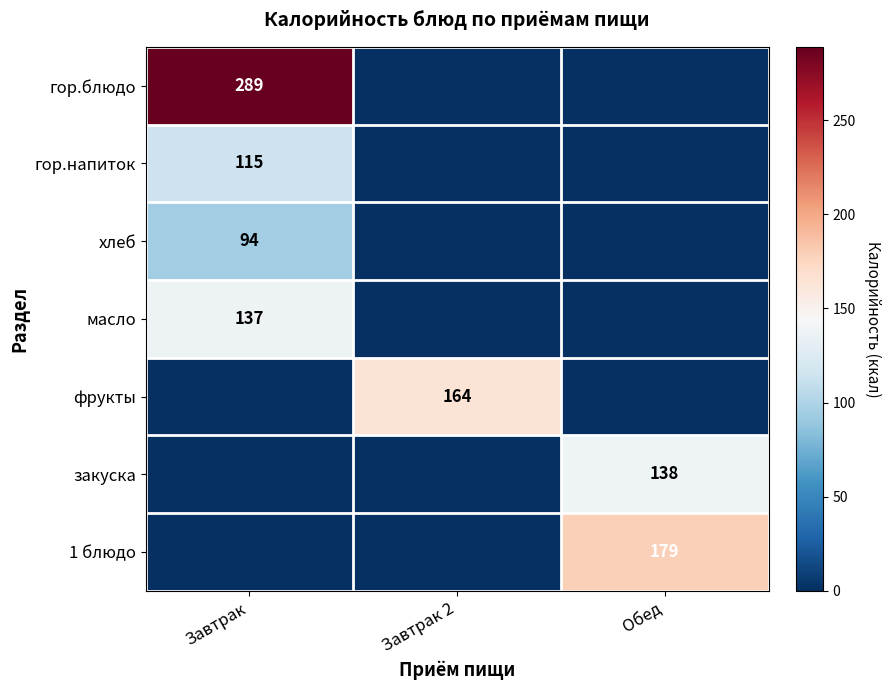

The закуска series shows 224 at Обед. True or false?

False